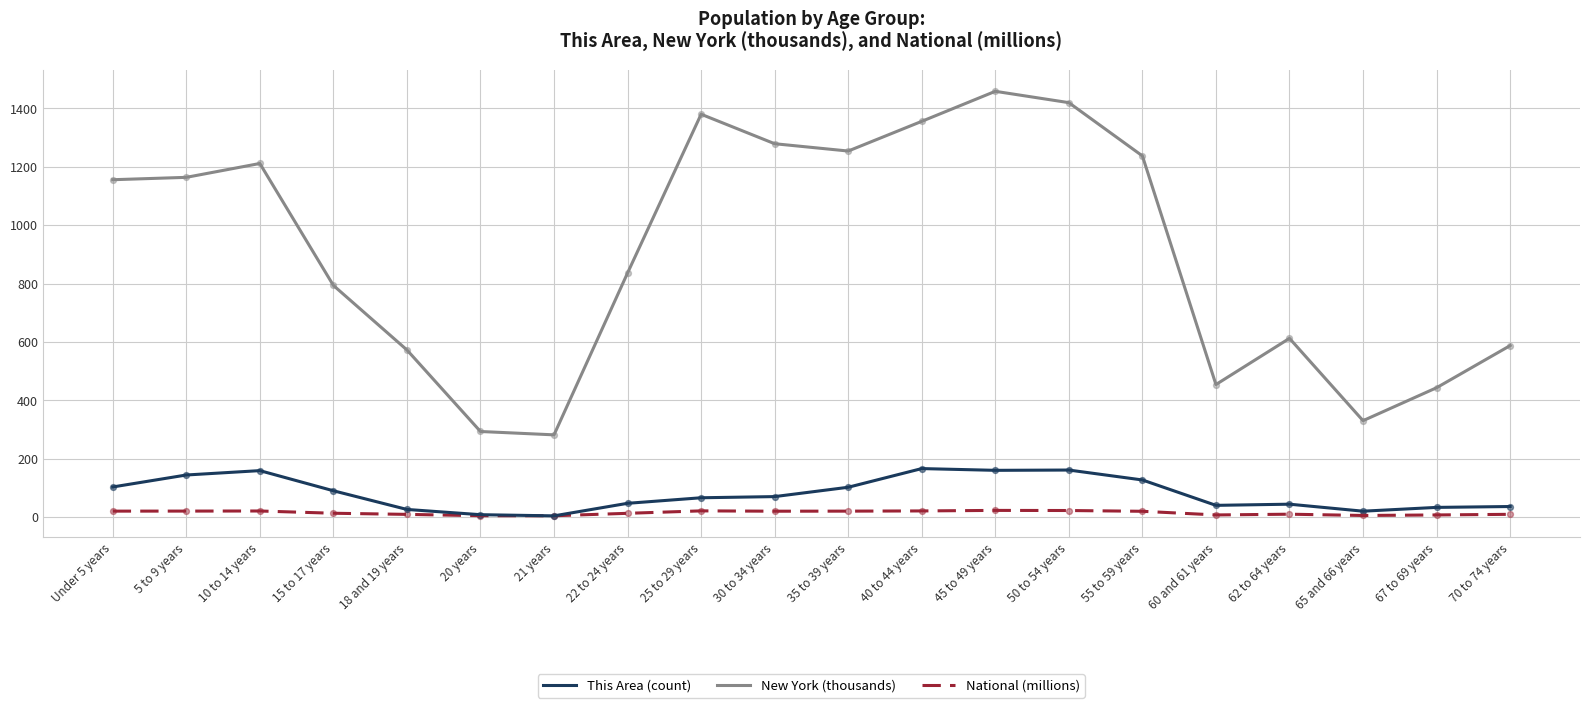

Which series has the widest spread of values?

New York (thousands)